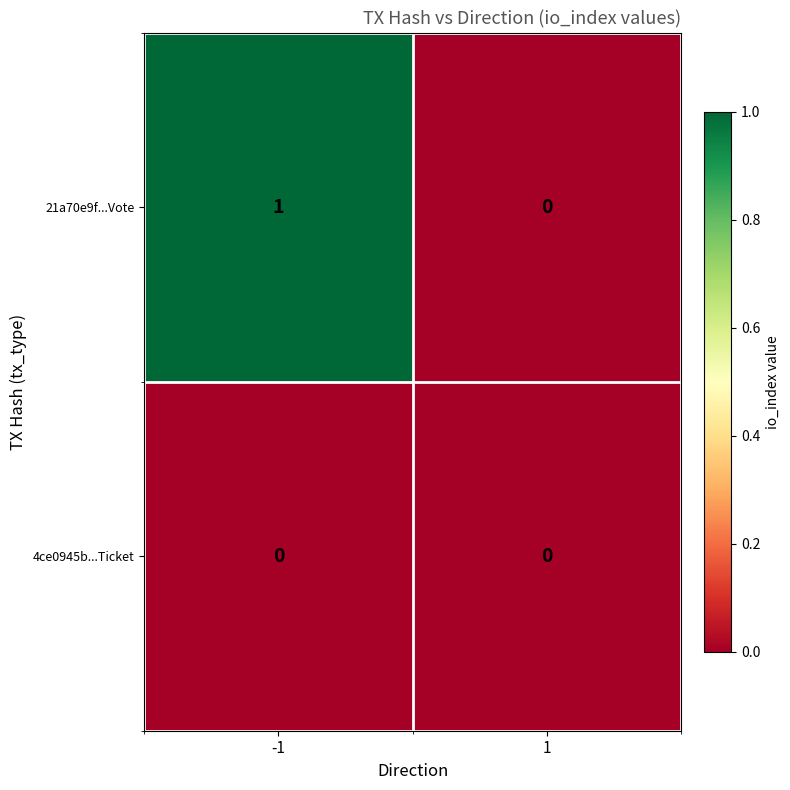

Between -1 and 1, which series saw the biggest shift?

21a70e9f...Vote